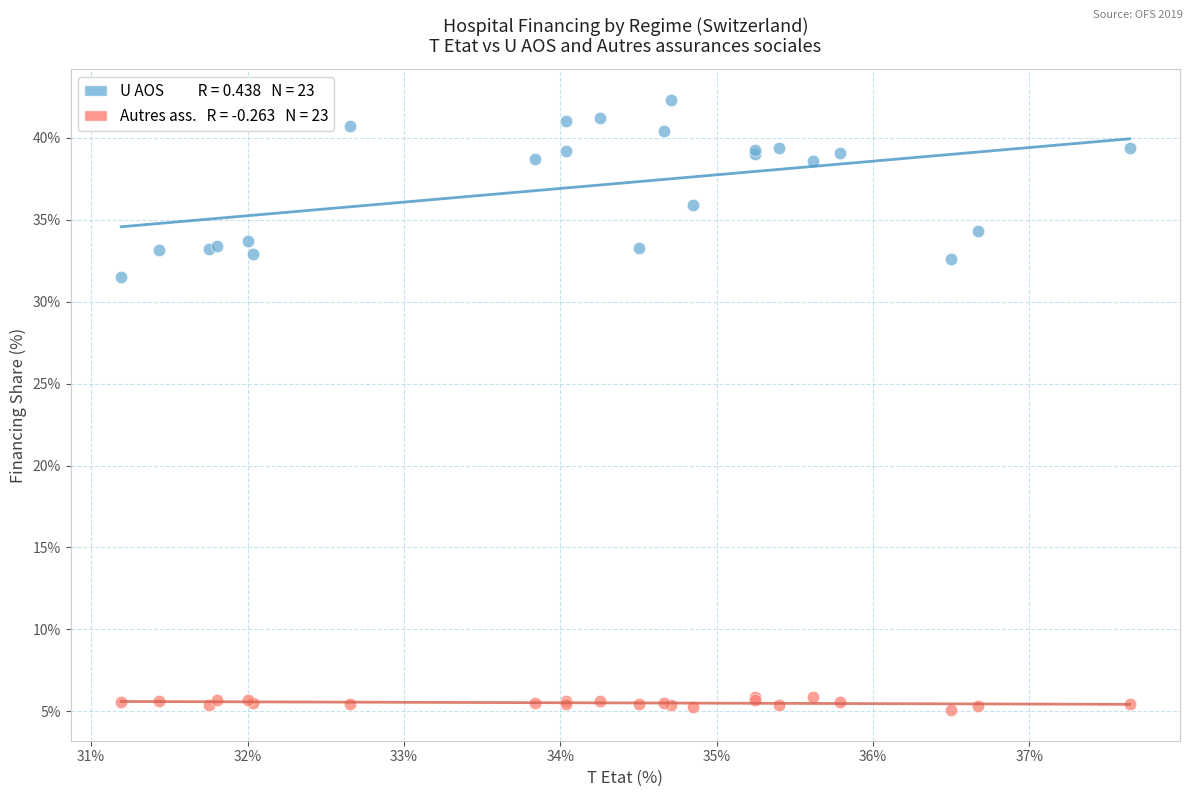

Across all series, what Y value is closest to 23?

31.5